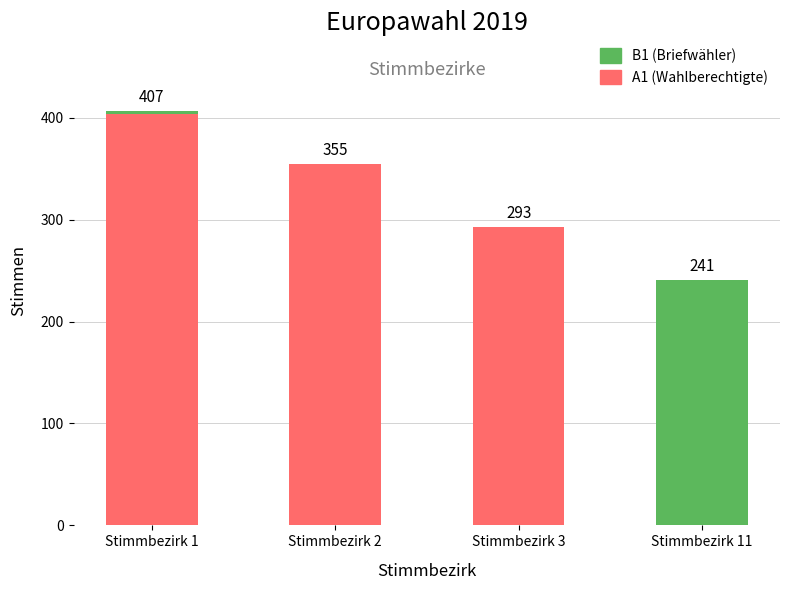

What is the total value across all series at Stimmbezirk 3?

293